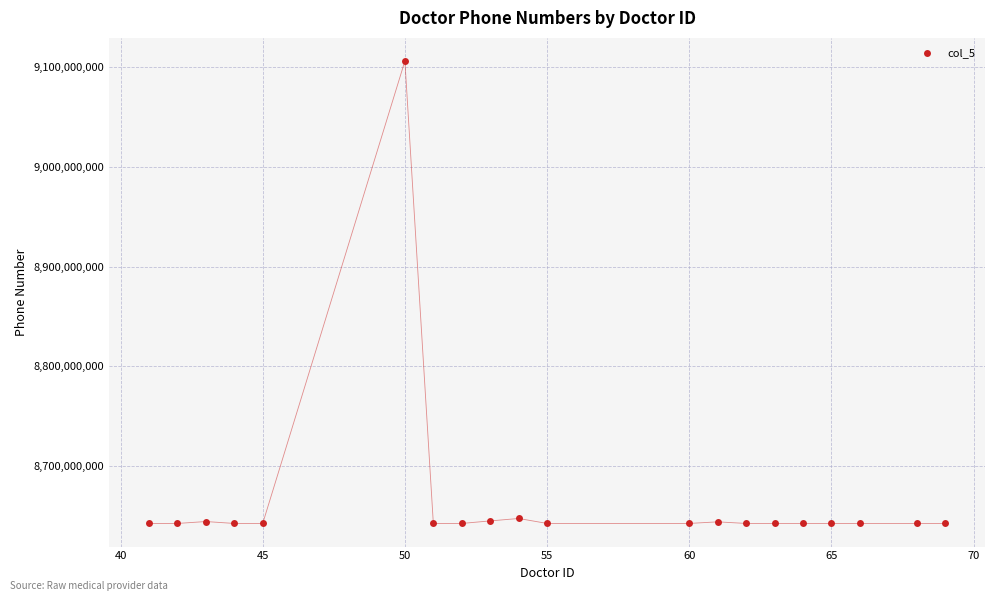

What is the range of Y values (max minus min)?

464160218